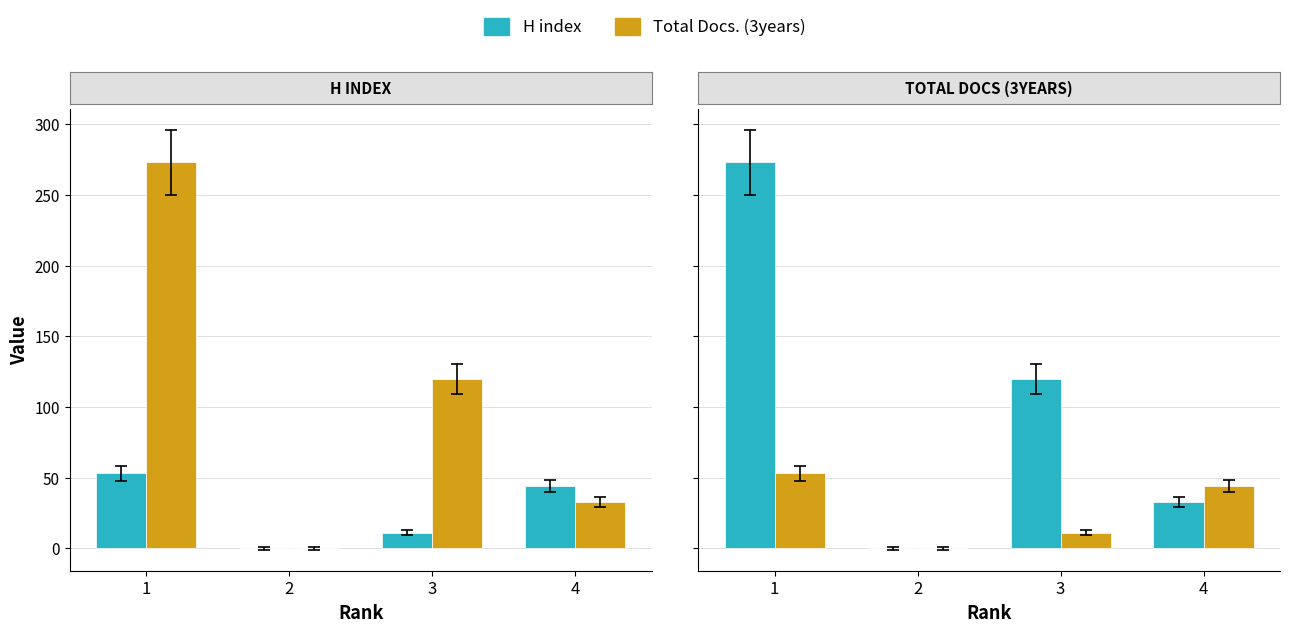

At which label does H index reach its peak?

1